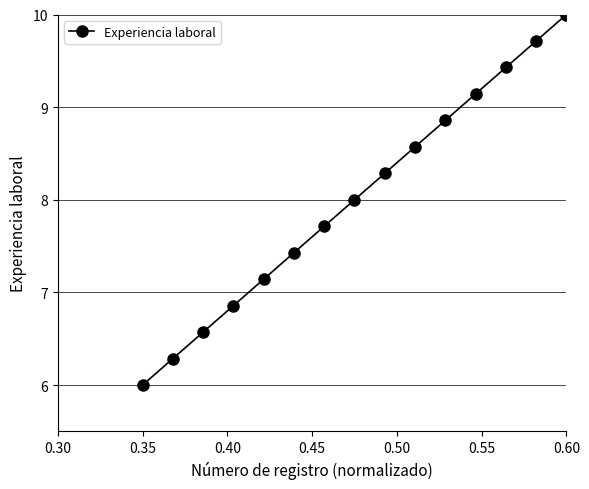

What is the minimum value shown in the chart?

6.0